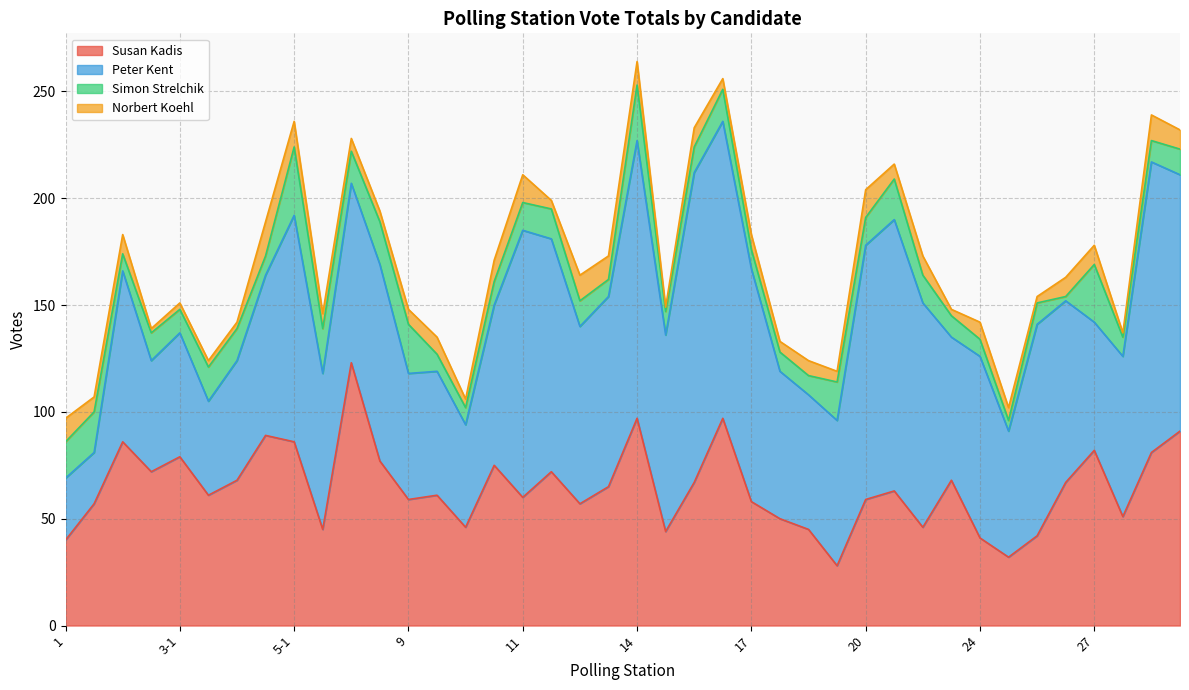

What is the sum of the Susan Kadis values at 6 and 18?

95